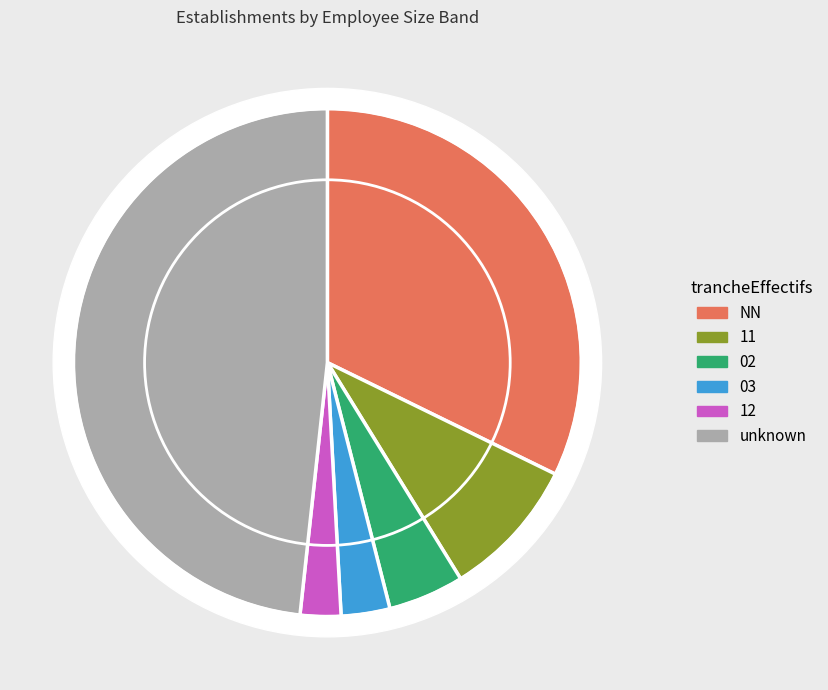

Count the number of slices in the pie.

6